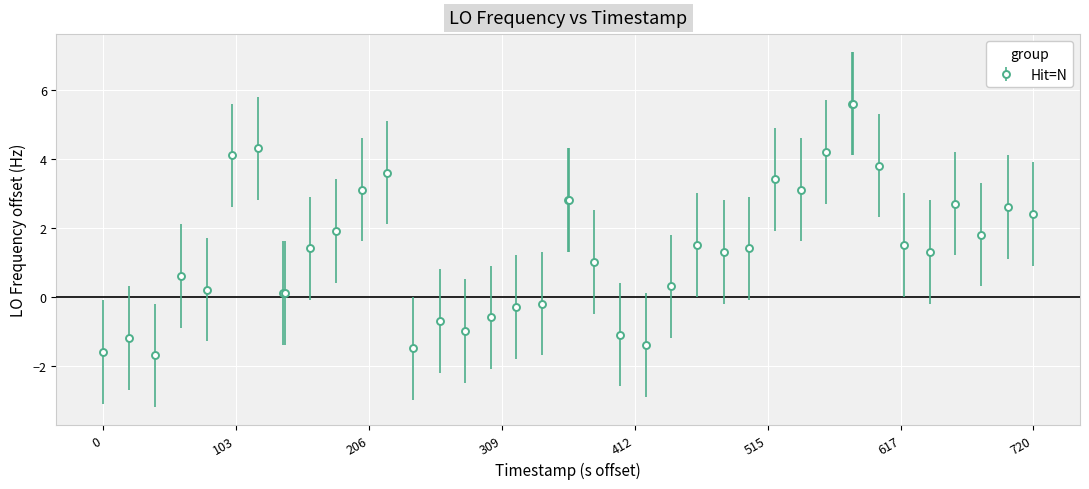

What is the value of the 4th point from the left?

0.6